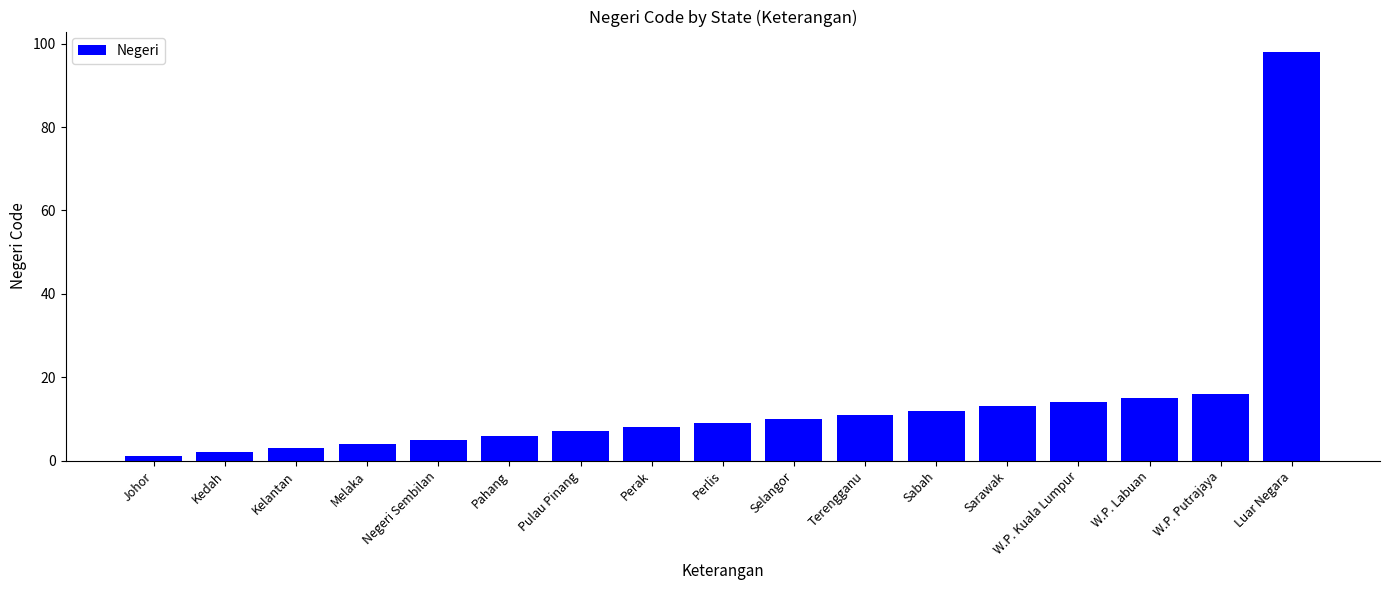

At which category does the chart reach its peak across all series?

Luar Negara